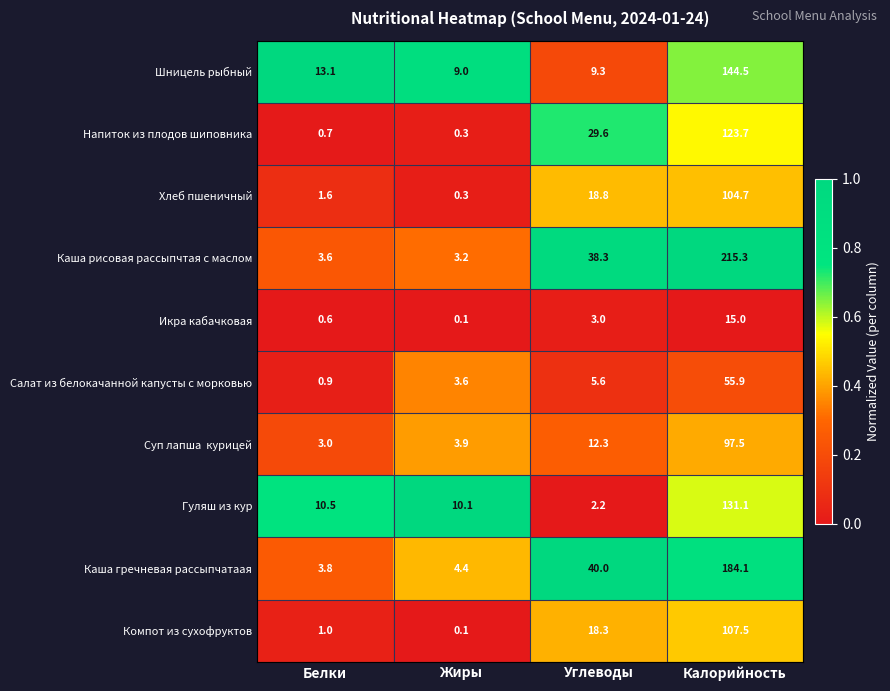

At how many categories does at least one series exceed 0?

4